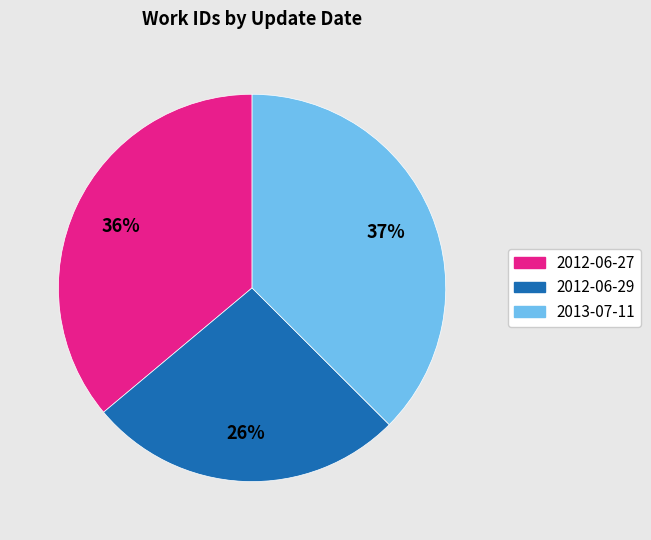

Is there a majority slice in this chart?

No